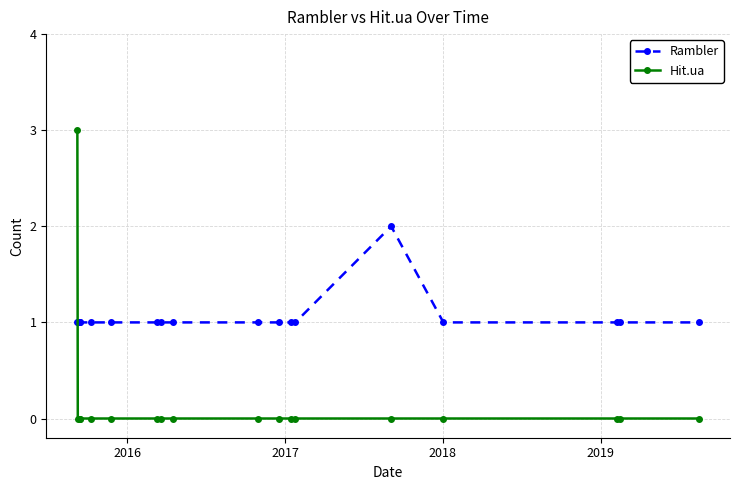

Which series has the largest range (max minus min)?

Hit.ua